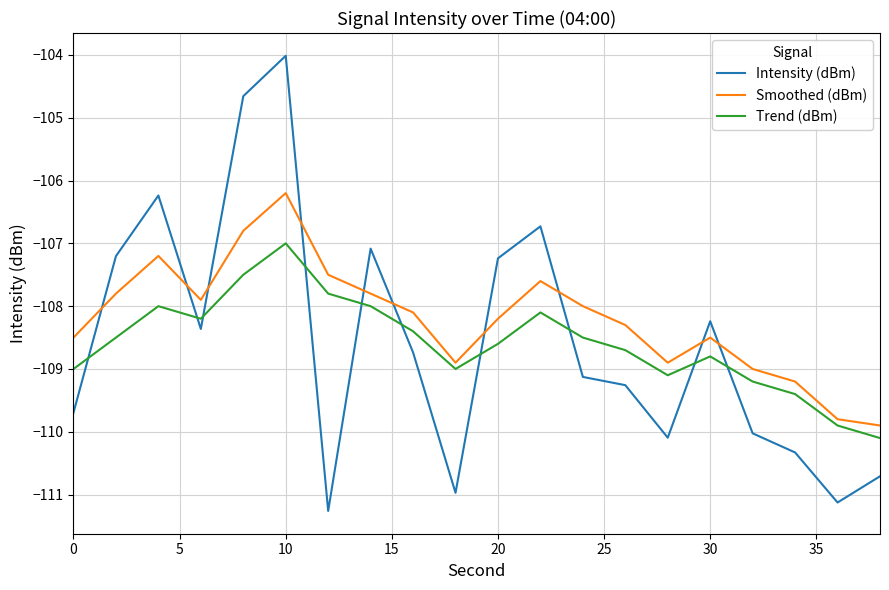

True or false: Intensity (dBm) has more than 2 points higher than both neighbors.

True